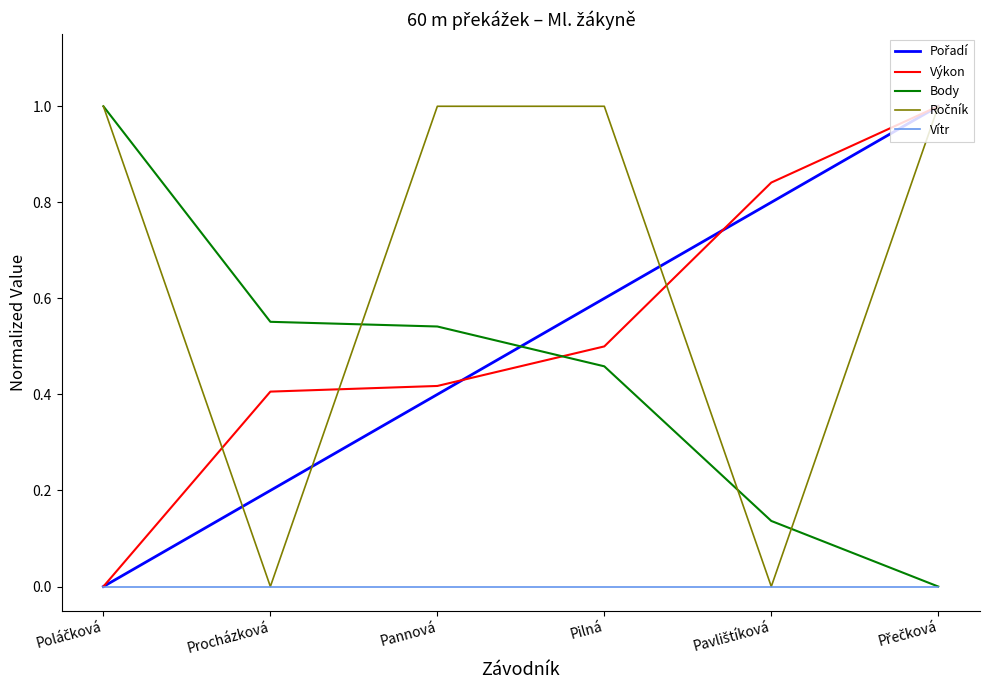

Which series ends up on top after the final intersection of Body and Výkon?

Výkon